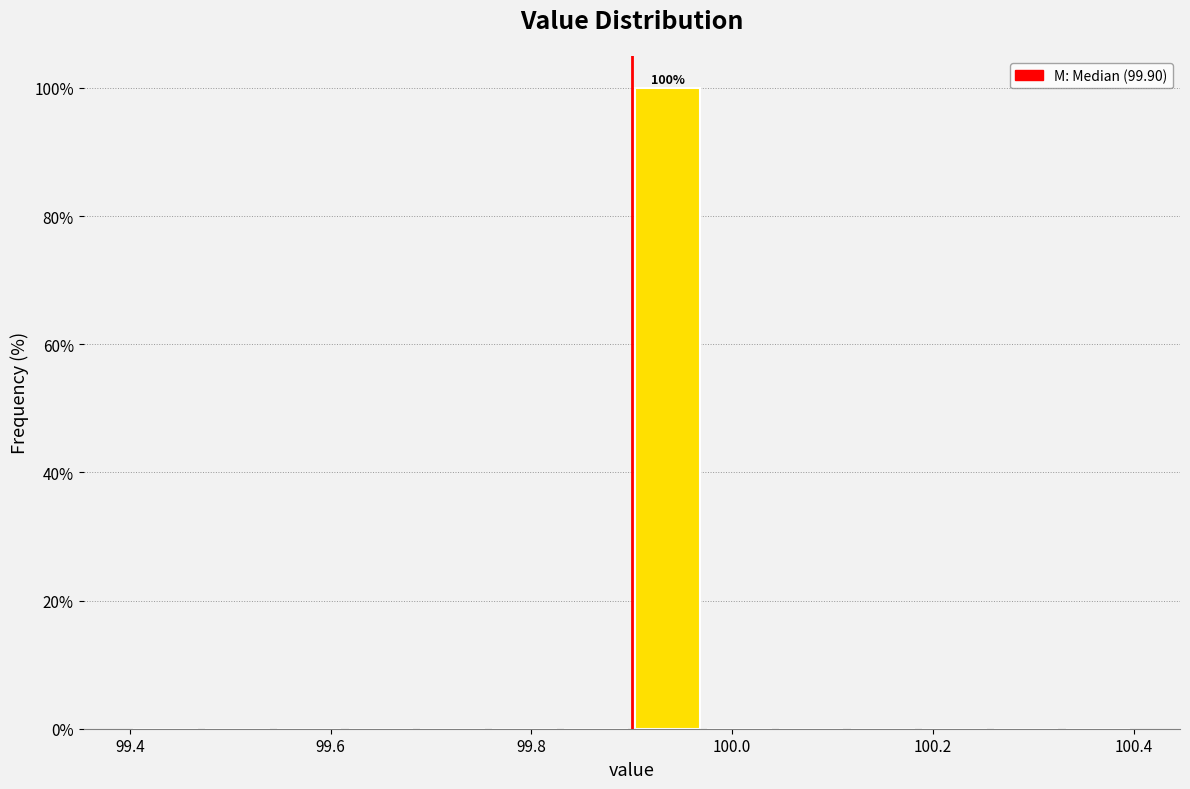

Read against the x-axis, roughly where is the centre of the tallest bar?

99.94